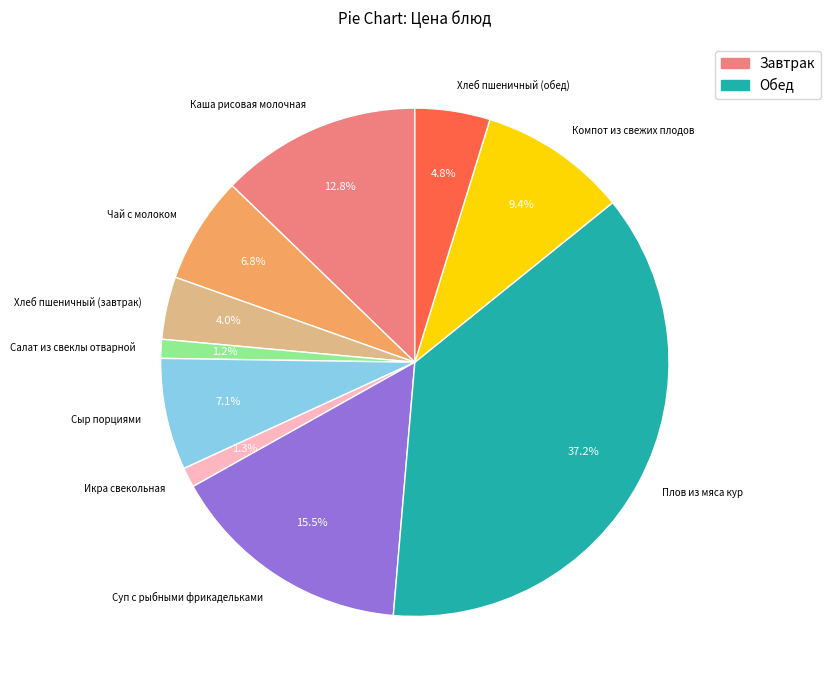

To the nearest percent, what is the difference between the Суп с рыбными фрикадельками and Плов из мяса кур slice percentages?

22%